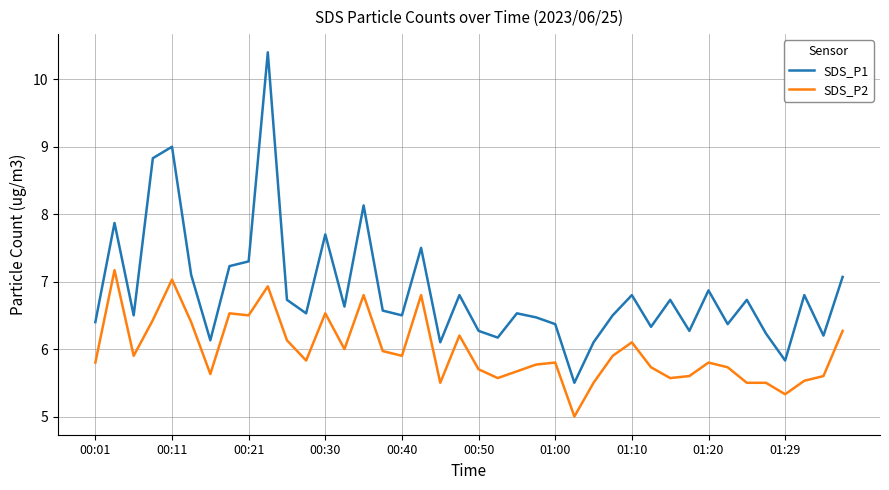

List the series in order of their overall mean, highest first.

SDS_P1, SDS_P2